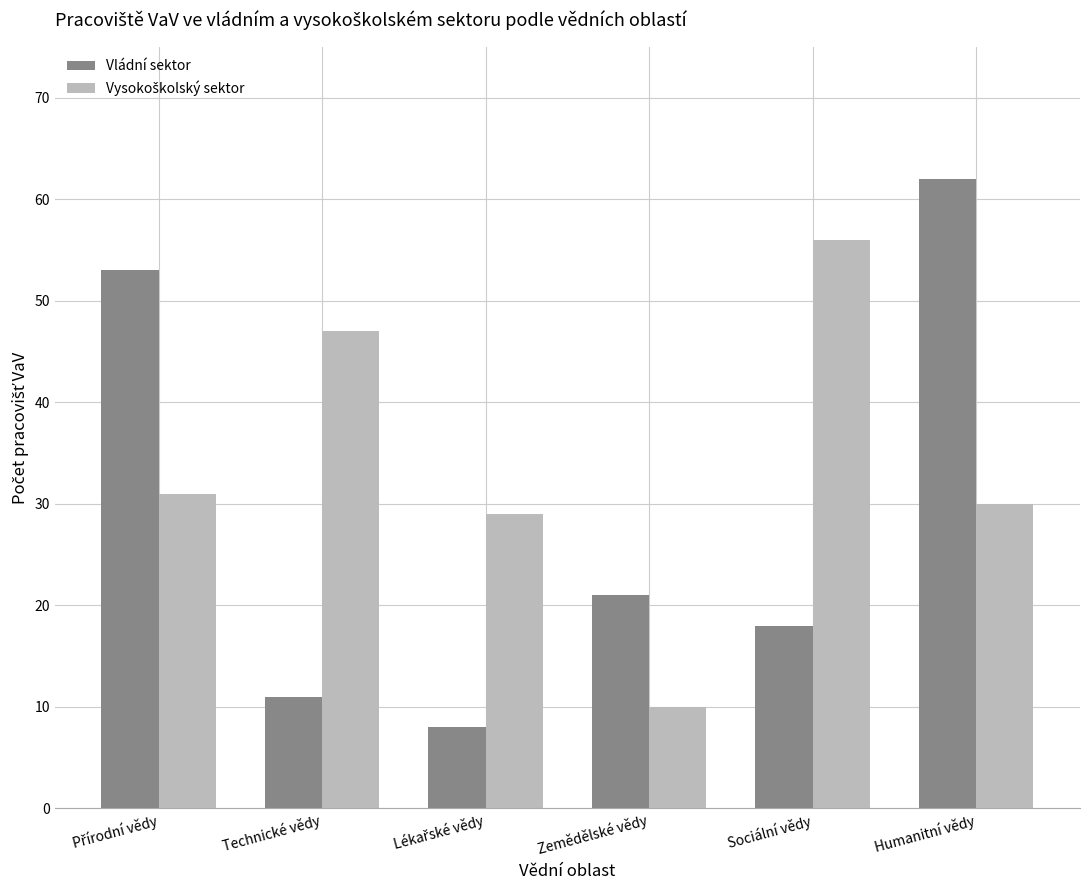

What position from the left is Technické vědy?

2